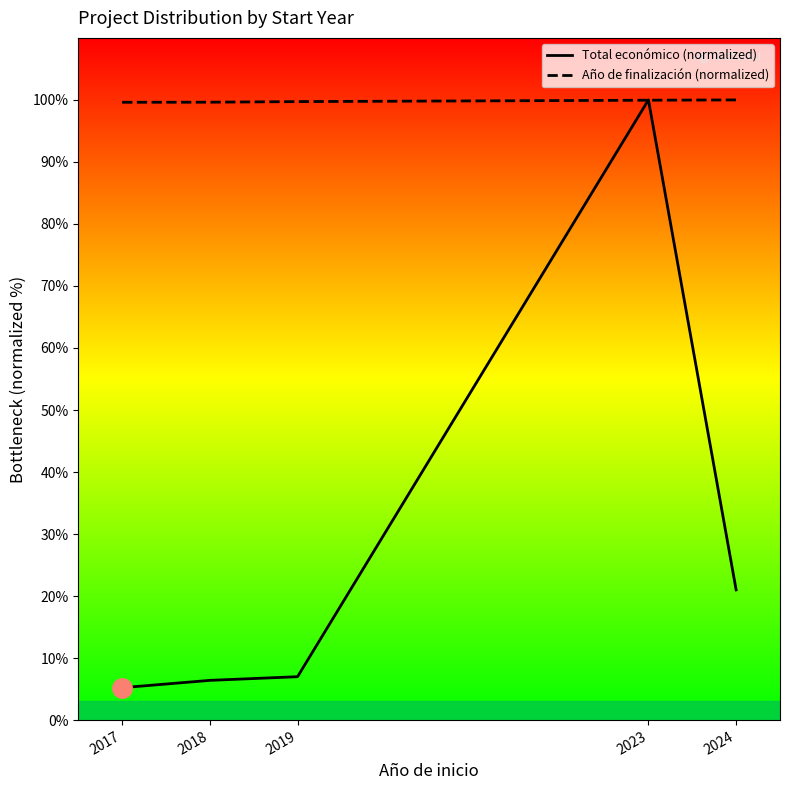

Is it true that Total económico (normalized) equals 6.4 at 2018?

True